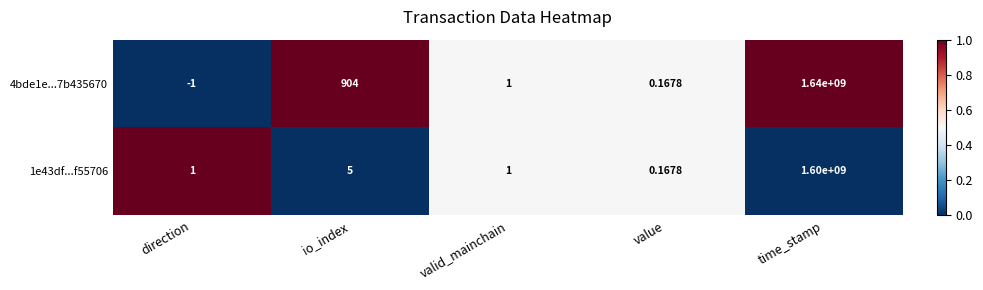

At which label does 1e43df...f55706 reach its peak?

time_stamp